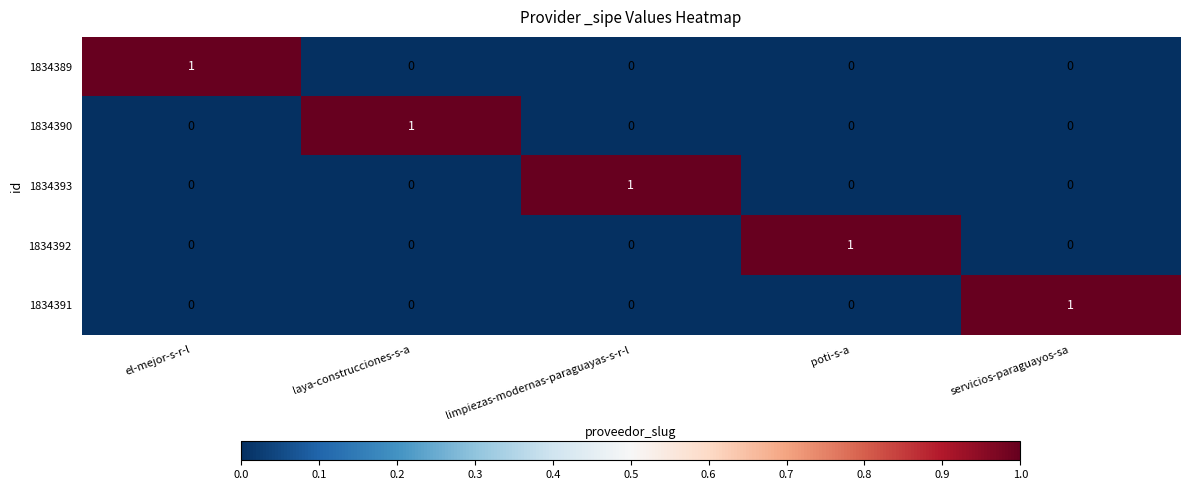

The 1834392 series shows 1 at limpiezas-modernas-paraguayas-s-r-l. True or false?

False